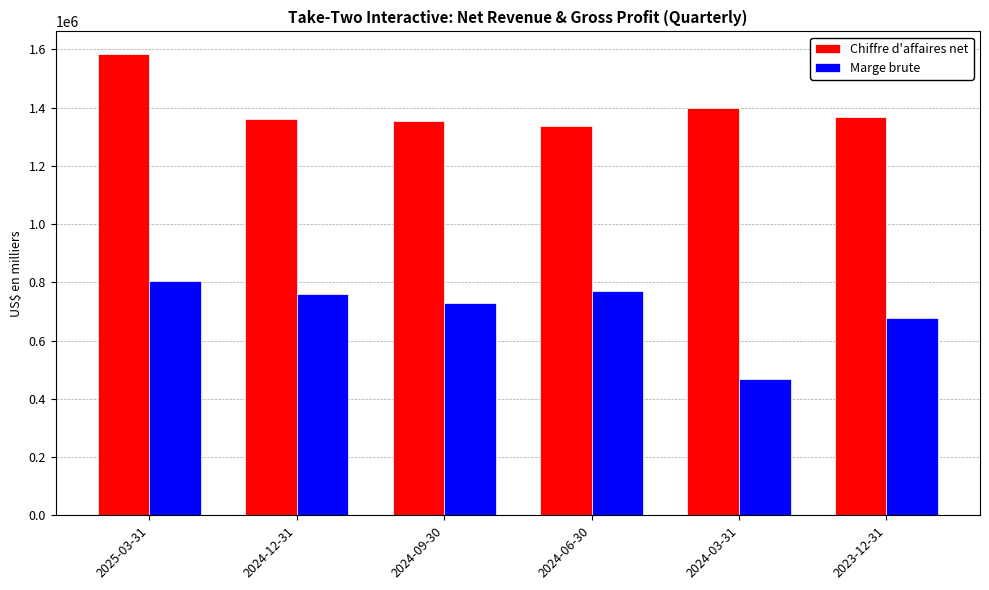

What is the difference between the highest and lowest values at 2024-12-31?

599900